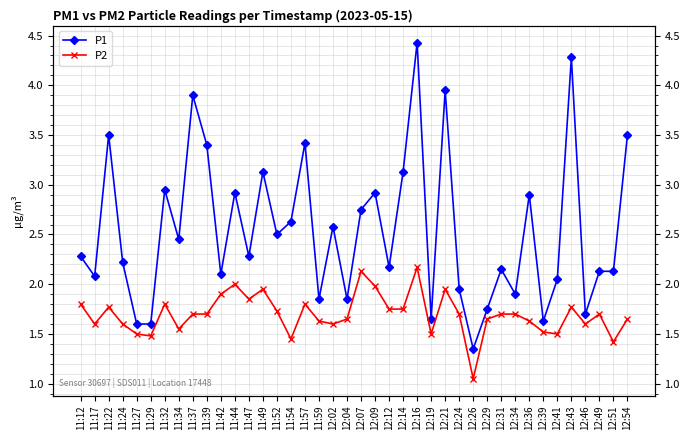

Where is P2 nearest to the value 1?

12:26